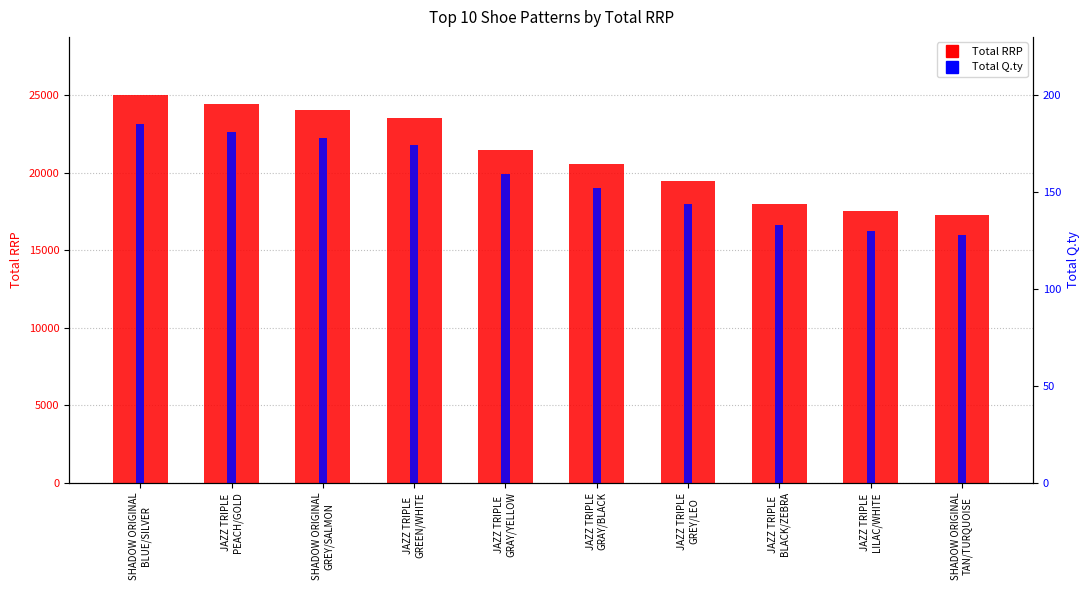

How many groups of bars are there?

10